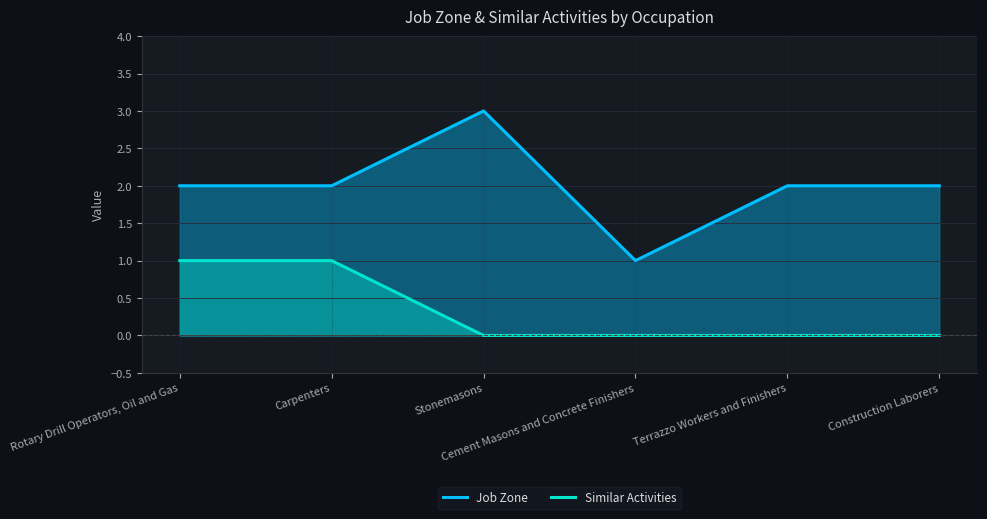

What is the total value across all series at Terrazzo Workers and Finishers?

2